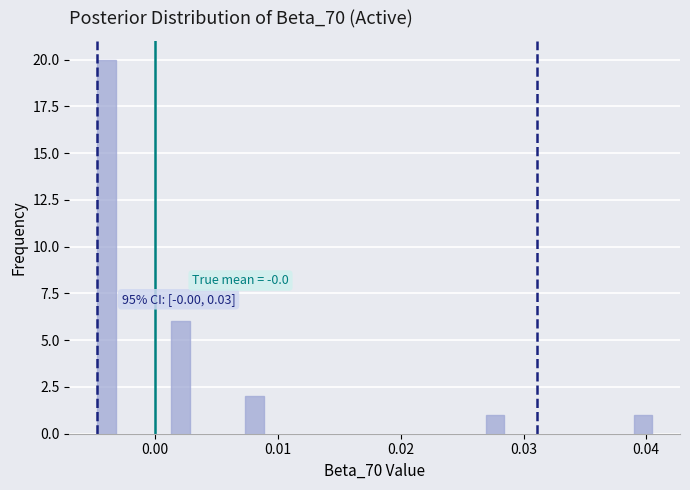

Read against the x-axis, roughly where is the centre of the tallest bar?

-0.004